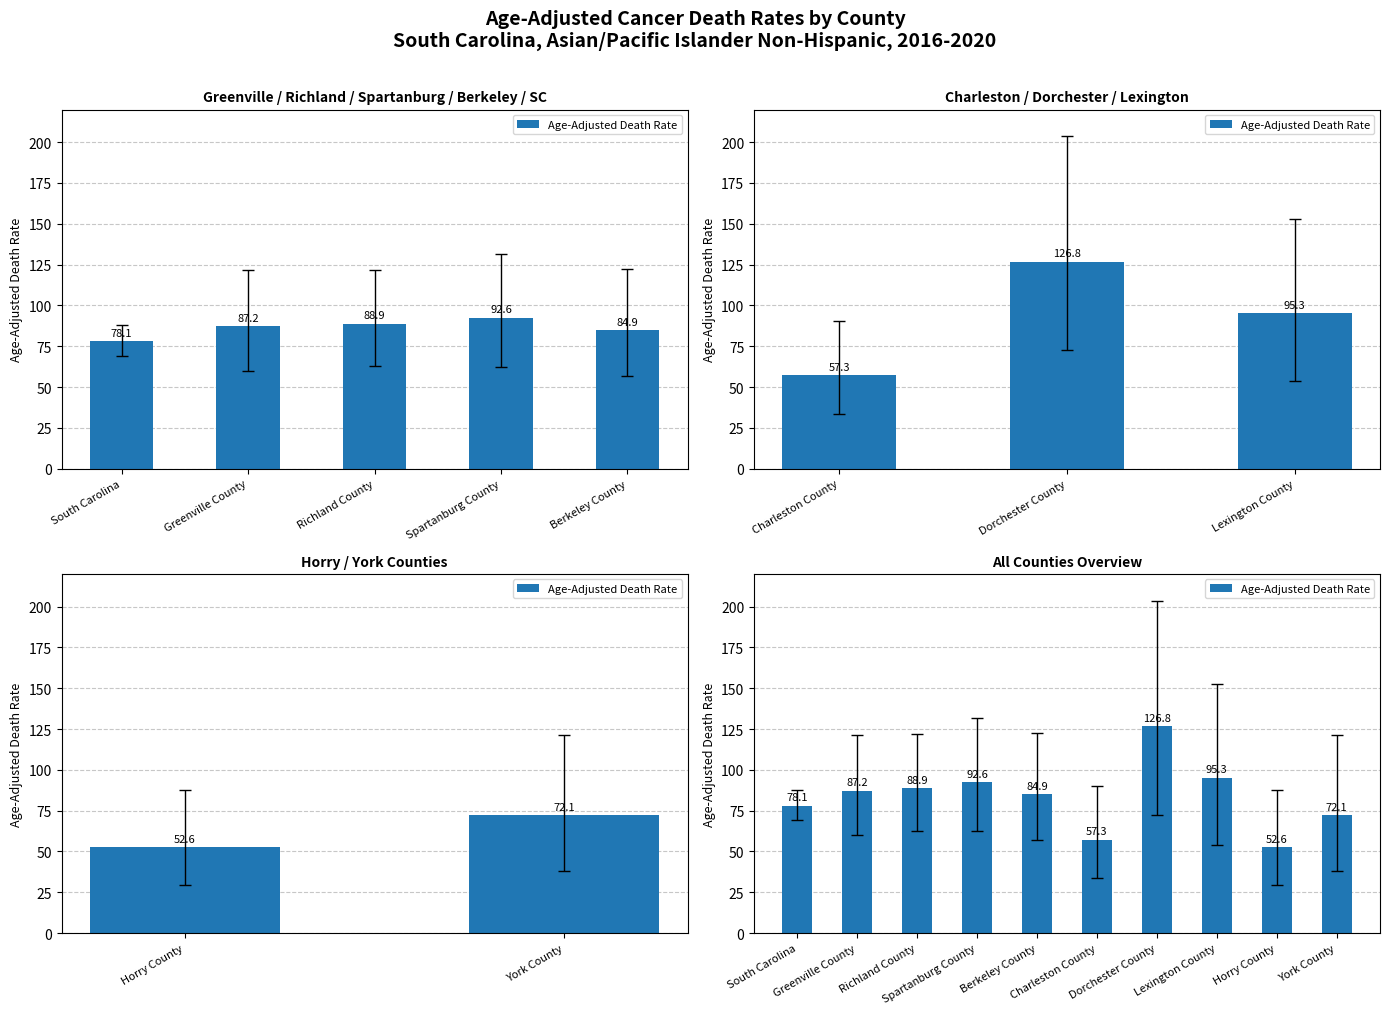

What position from the left is Berkeley County?

5